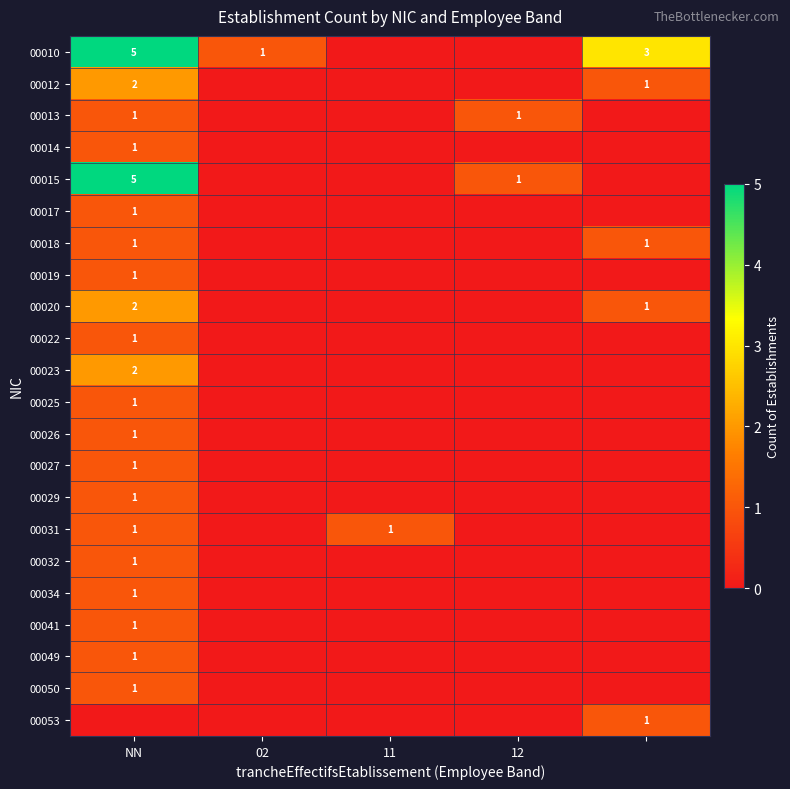

What is the total value across all series at 02?

1